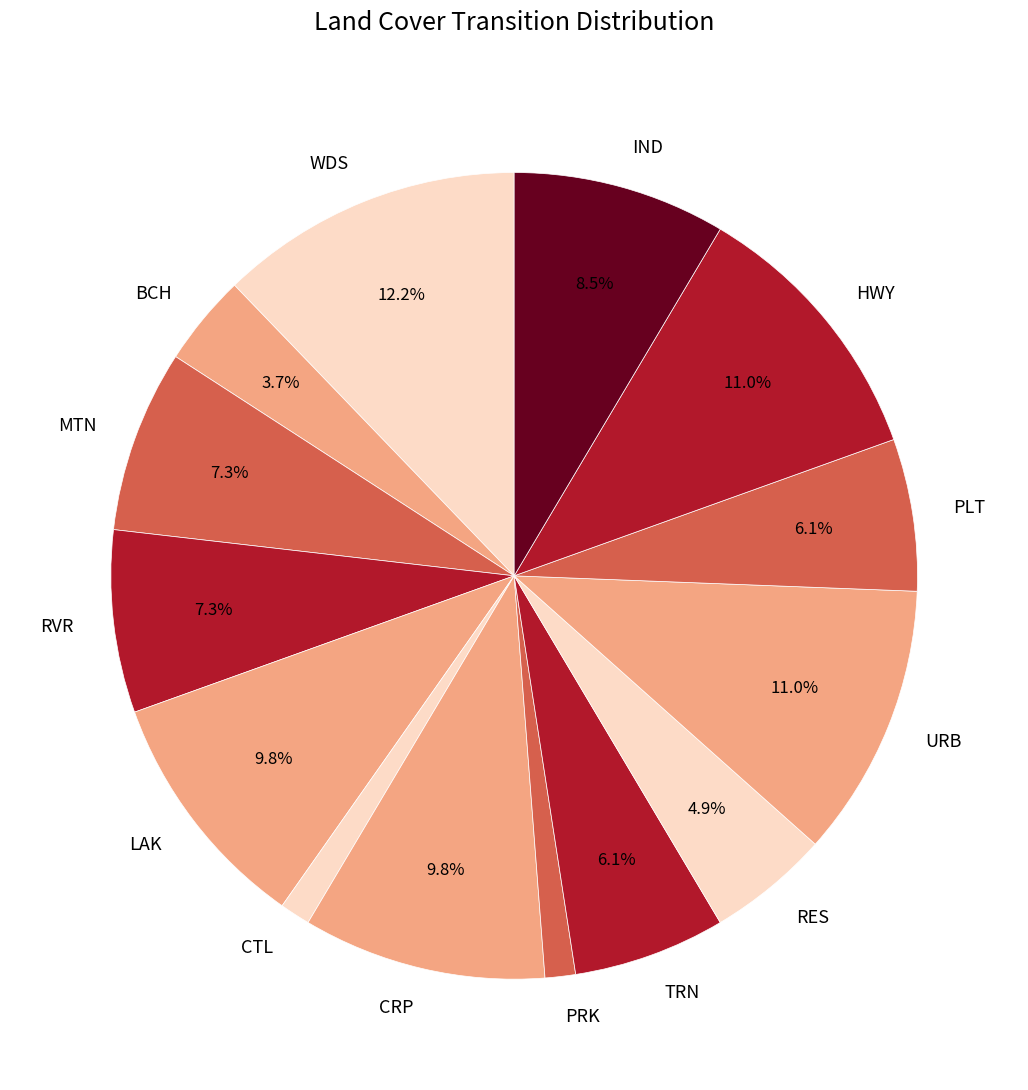

To the nearest percent, what is the average slice percentage?

7%